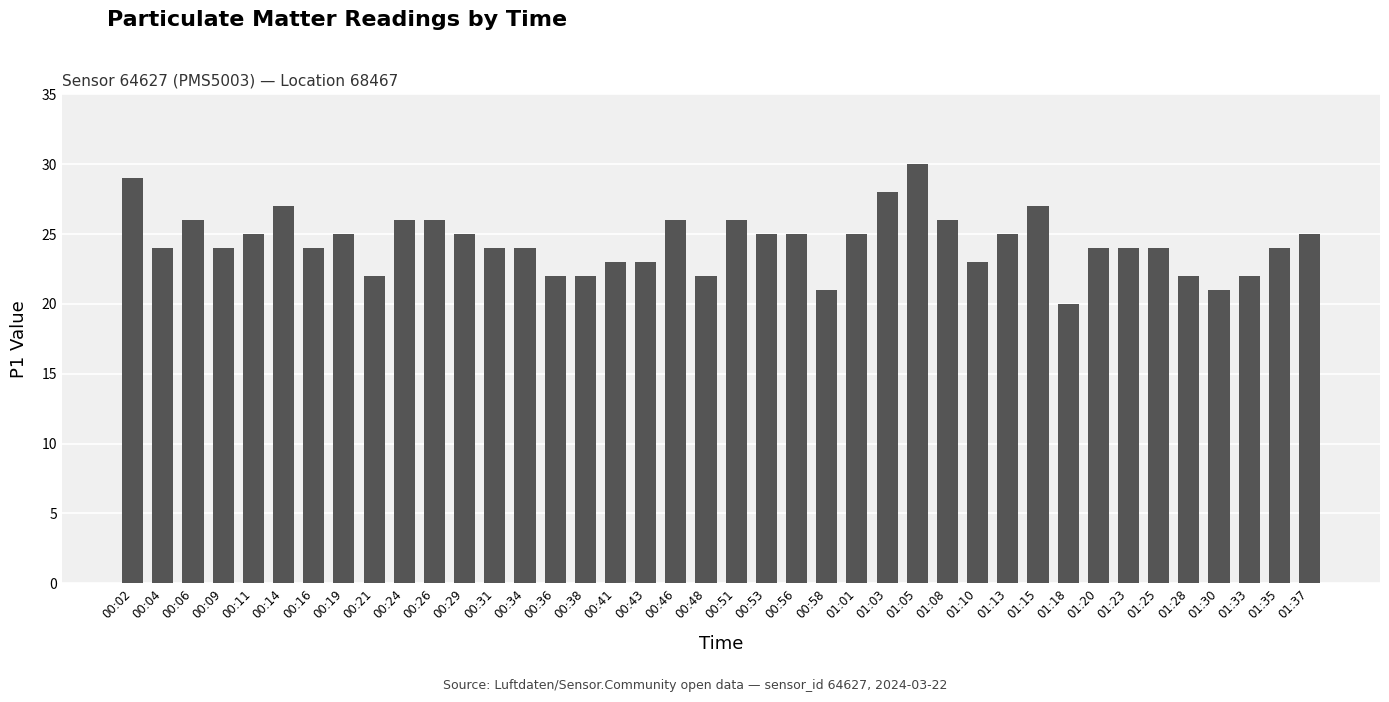

True or false: the data shows 36 at 01:15.

False